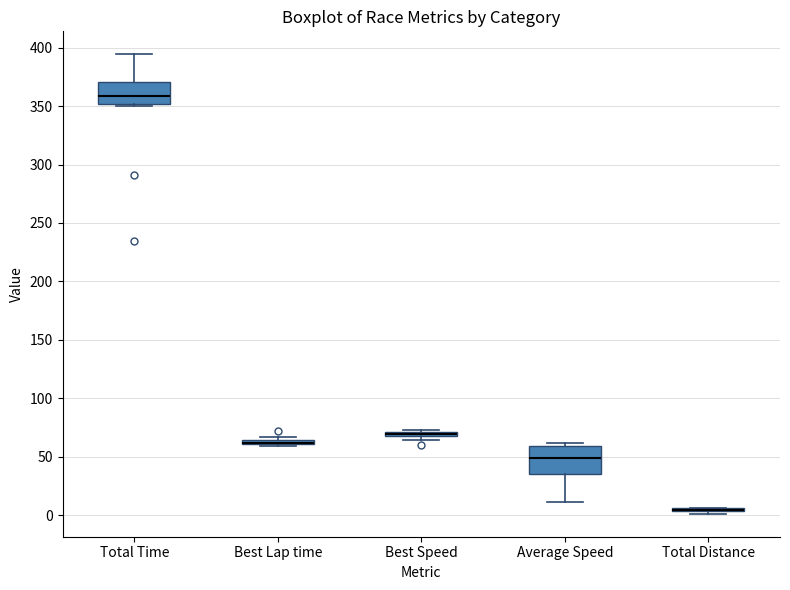

Where is the lower edge of the box for Best Speed on the y-axis? The values are not printed on the chart, so give them approximately, as read against the axis.

65